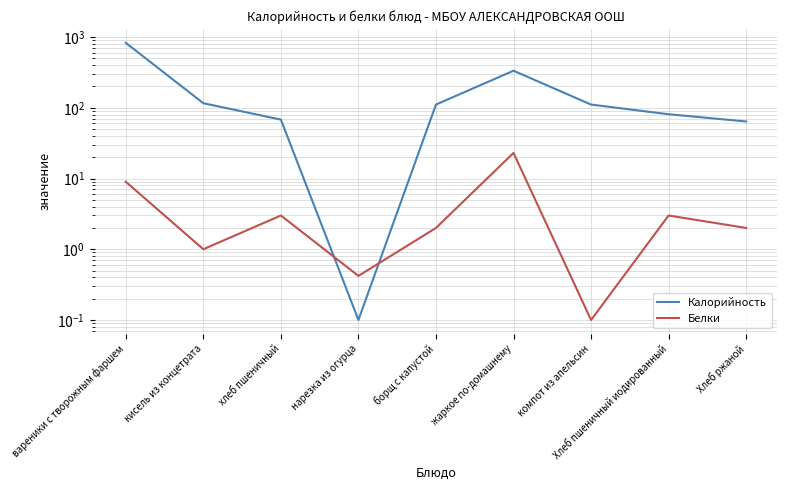

What are all the series names shown in the legend?

Калорийность, Белки